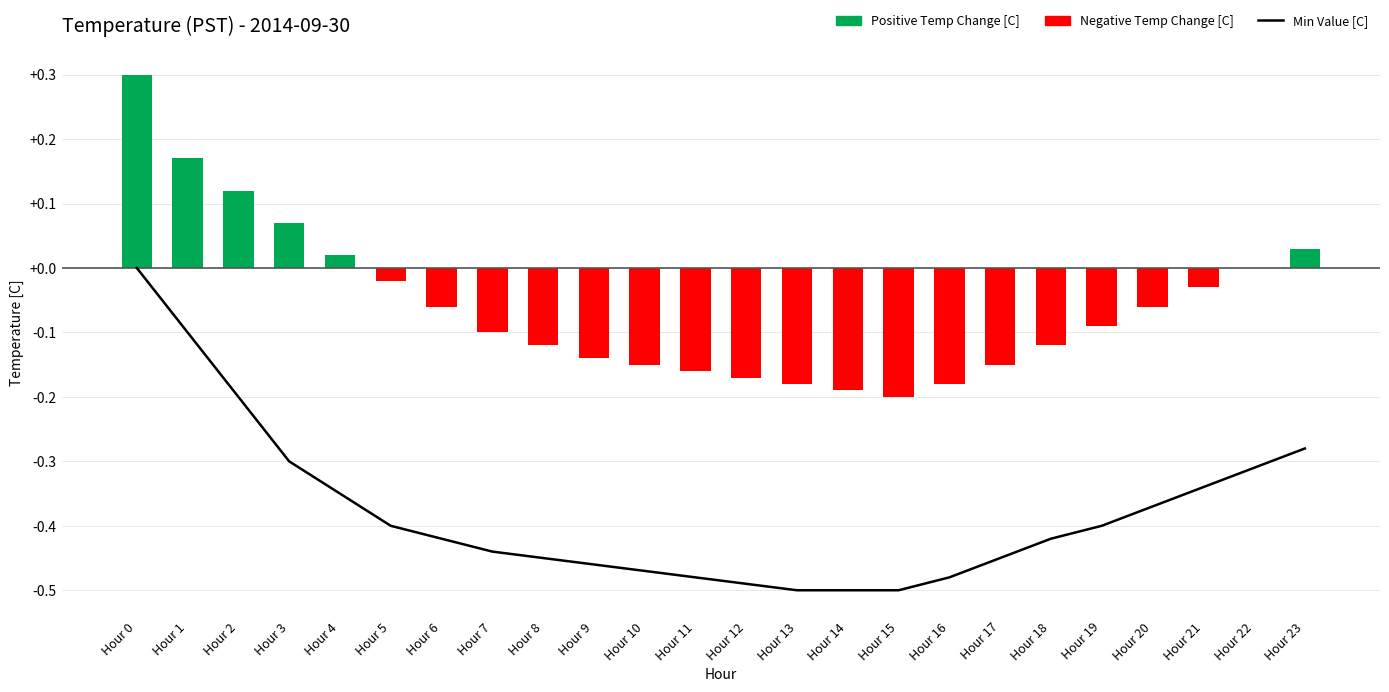

Which label corresponds to the largest value in the chart?

Hour 0